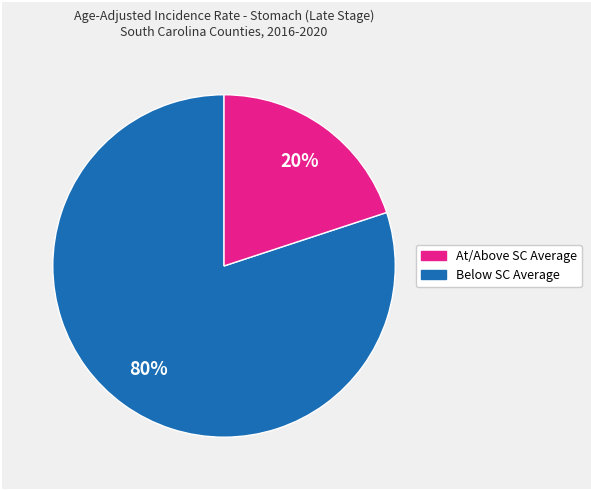

To the nearest percent, what is the difference between the largest and smallest slice percentages?

60%